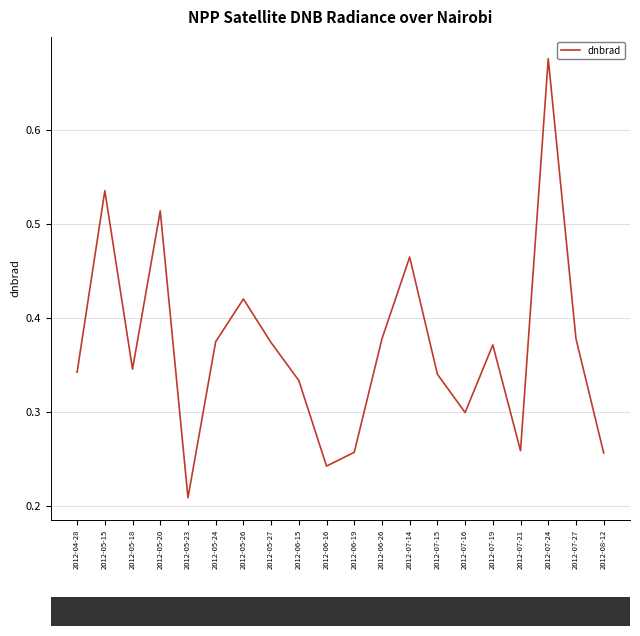

At which label is the value closest to 0?

2012-05-23